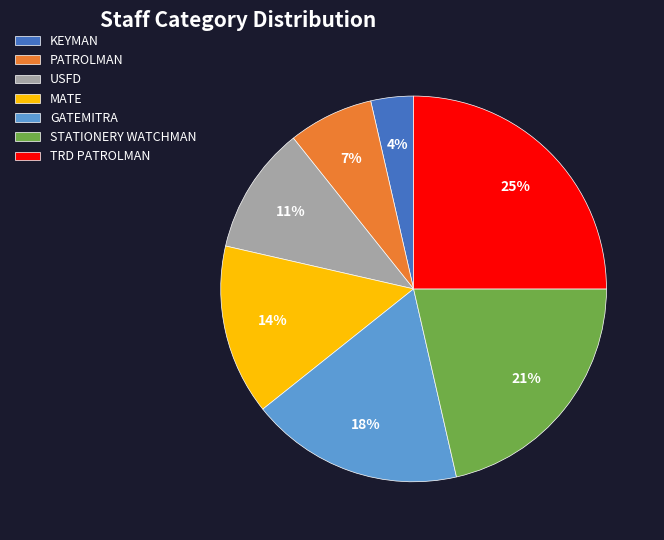

To the nearest percent, what percentage of the pie is TRD PATROLMAN?

25%